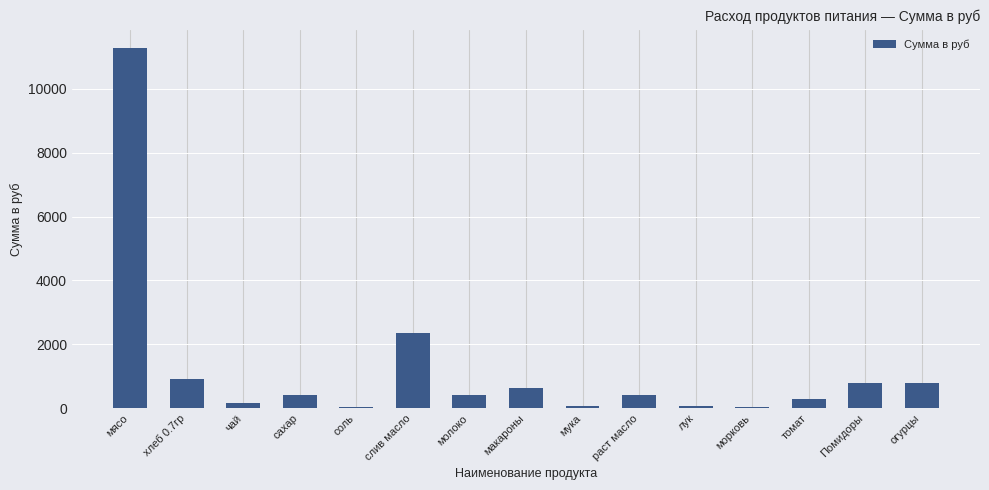

At which label is the value closest to 5655?

слив масло